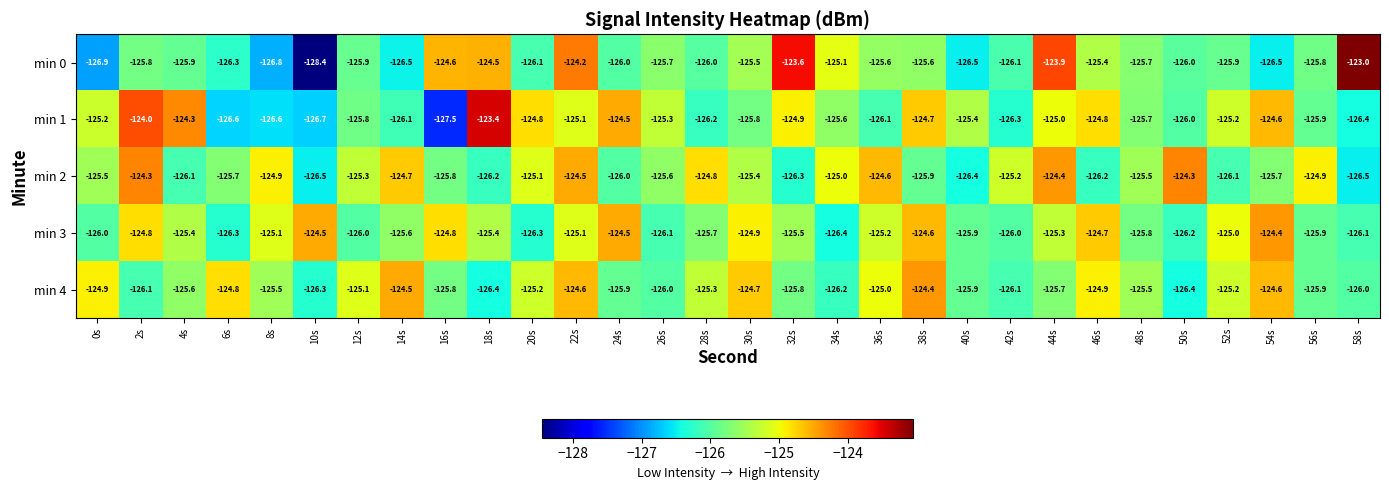

True or false: min 3 has a value of -126.3 at 6s.

True